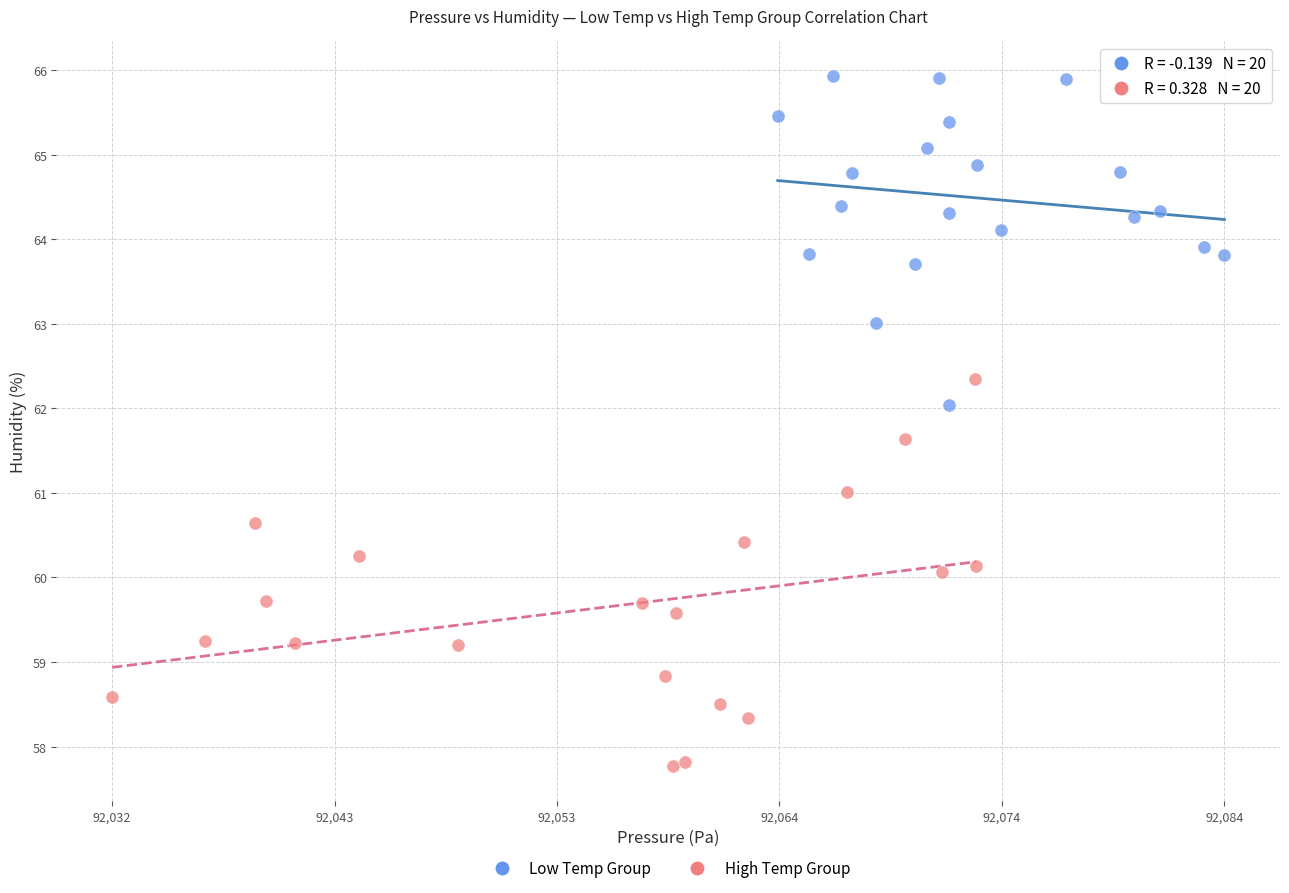

Which series contains the lowest Y value?

High Temp Group